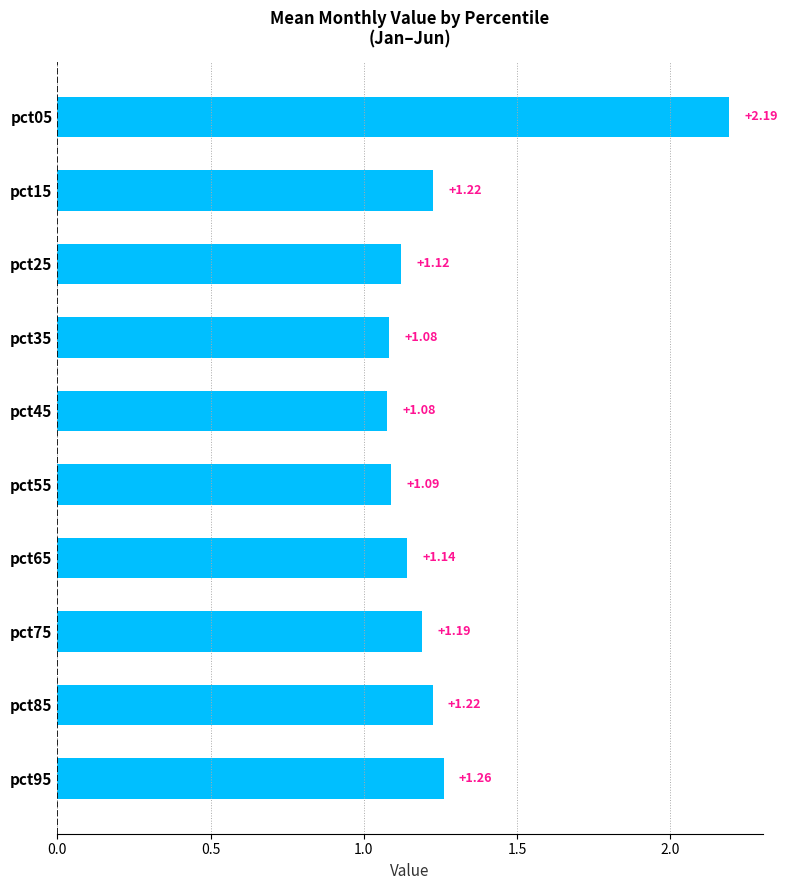

What is the change in value from pct25 to pct85?

+0.1